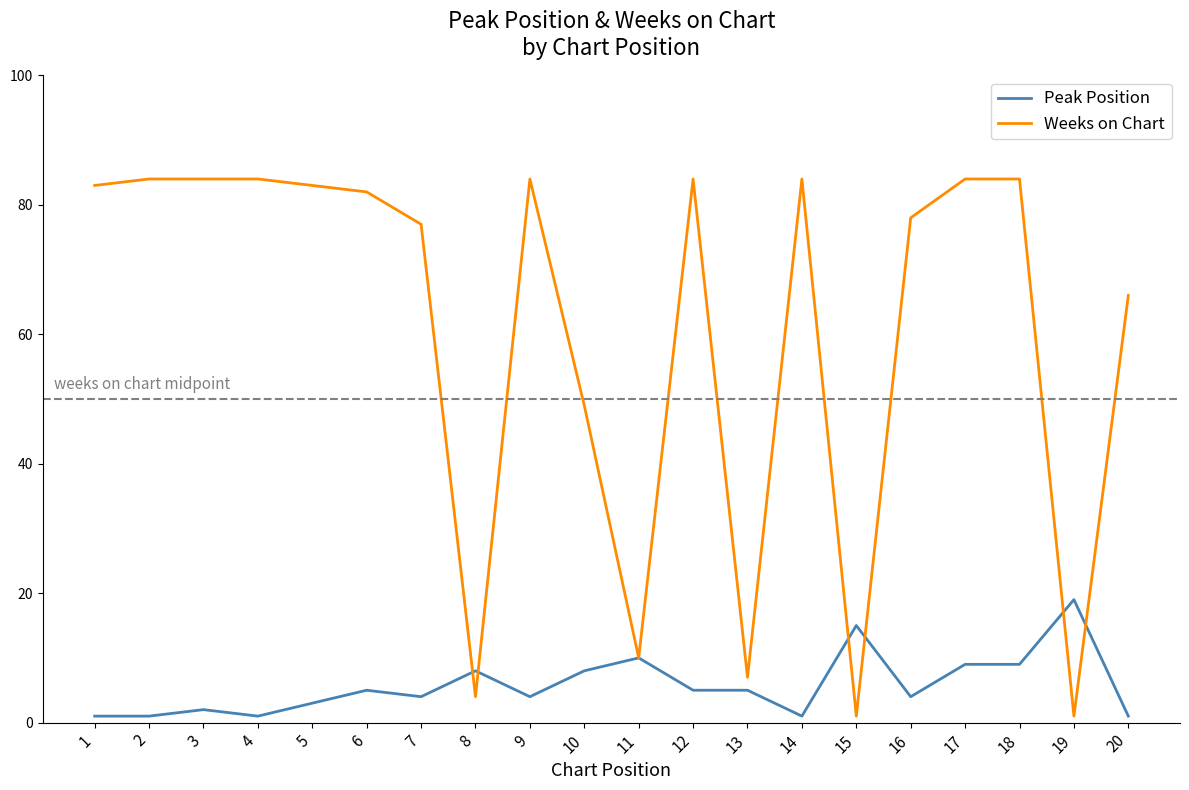

The Weeks on Chart series shows 84 at 3. True or false?

True